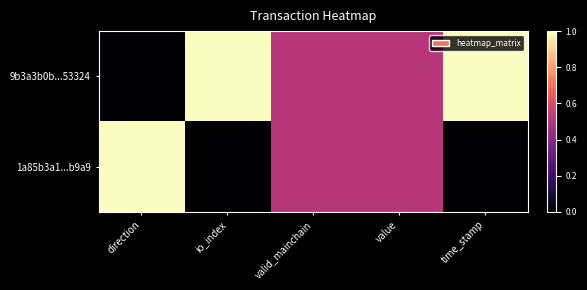

Which series changed the most between io_index and valid_mainchain?

9b3a3b0b...53324